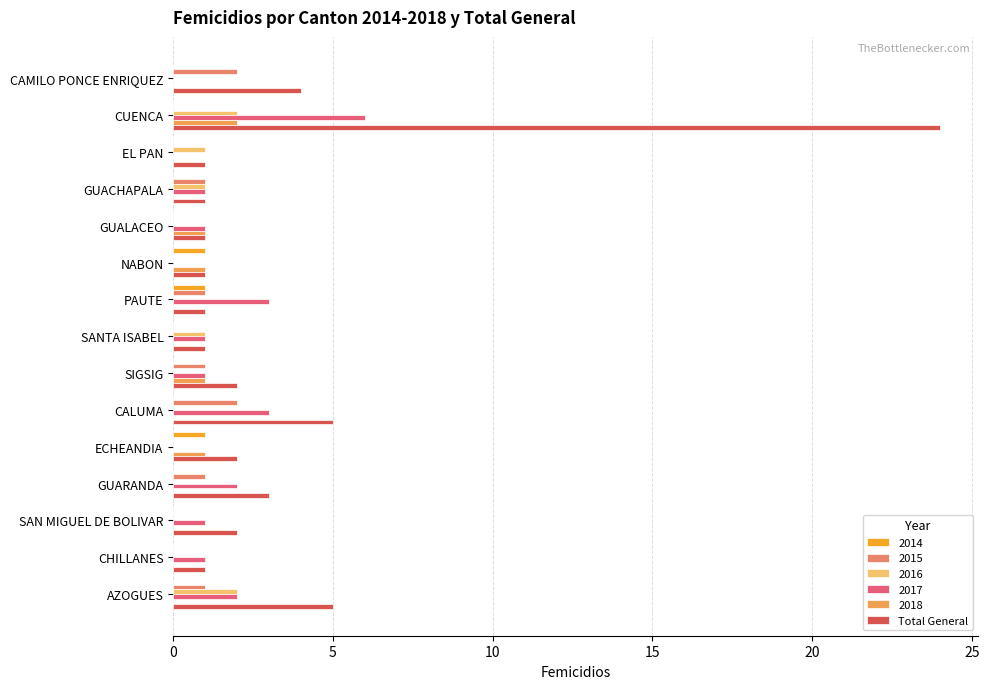

Count the number of categories in the chart.

15